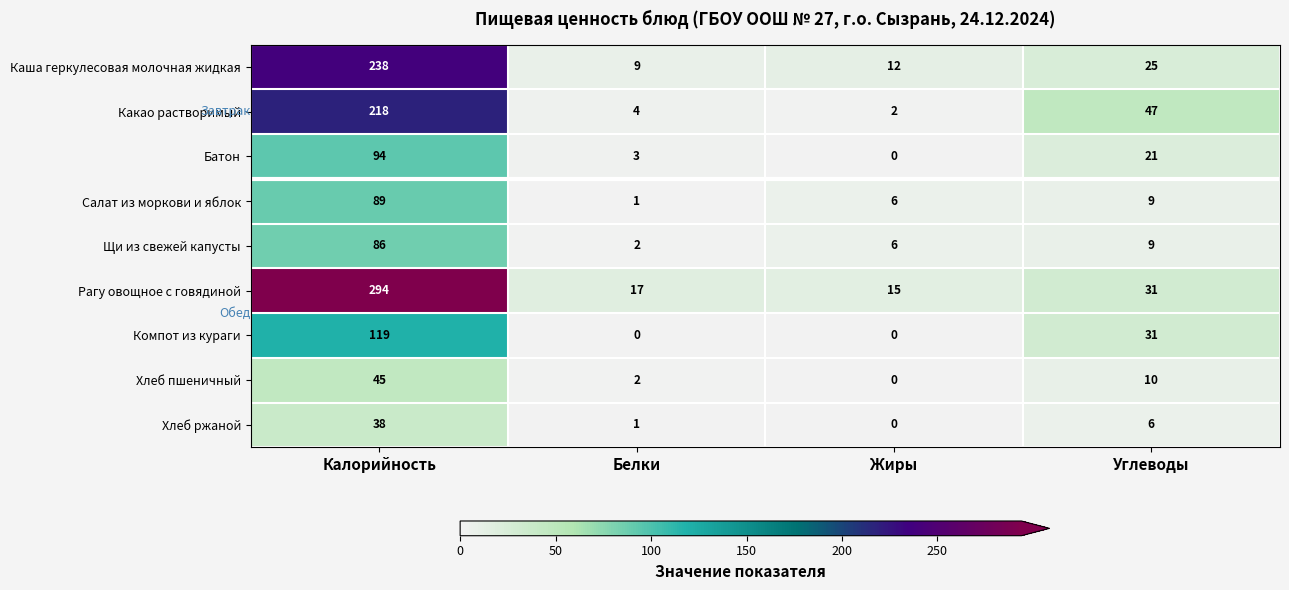

At which category is the sum across all series the highest?

Калорийность